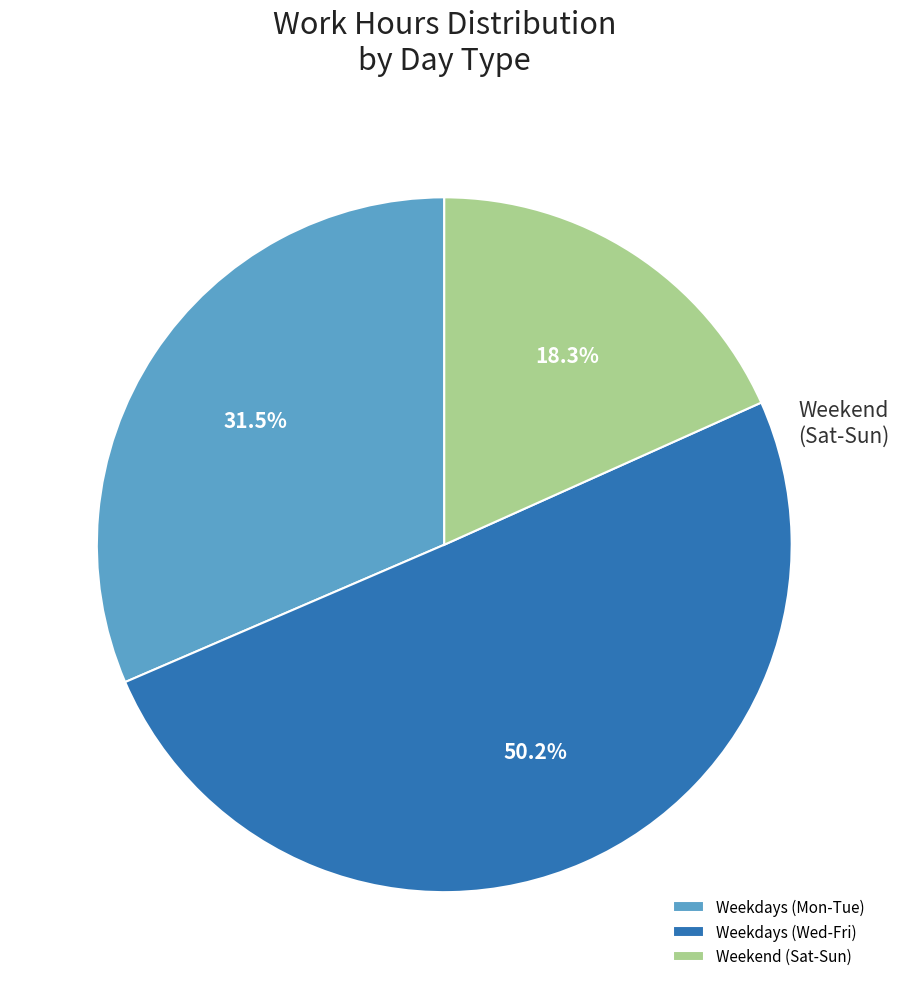

Which category accounts for the majority?

Weekdays (Wed-Fri)